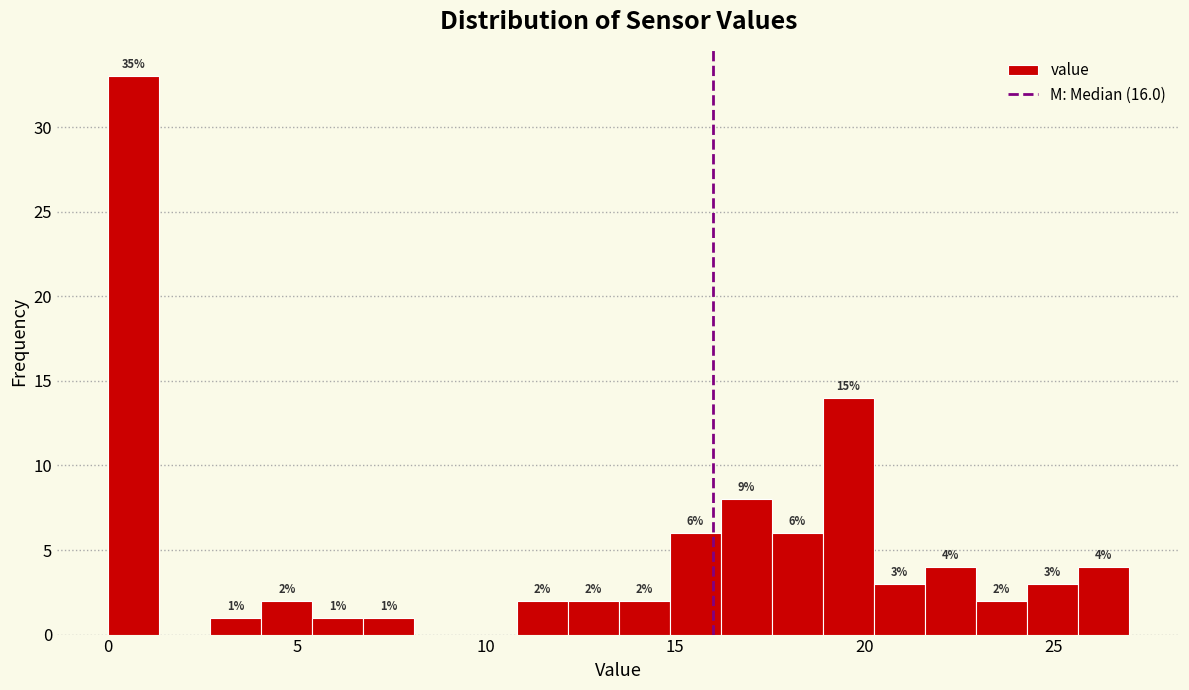

Read against the x-axis, roughly where is the centre of the tallest bar?

0.5